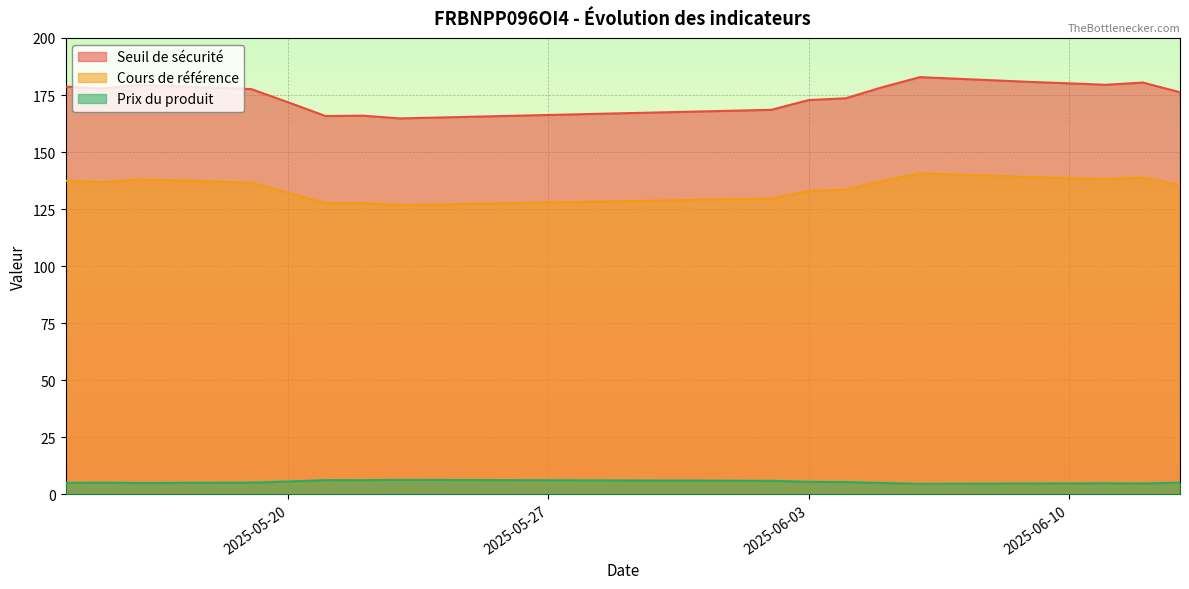

List the labels in order of Seuil de sécurité value, smallest first.

2025-05-23, 2025-05-21, 2025-05-22, 2025-06-02, 2025-05-20, 2025-06-03, 2025-06-04, 2025-06-13, 2025-05-19, 2025-05-15, 2025-06-05, 2025-05-14, 2025-05-16, 2025-06-11, 2025-06-10, 2025-06-12, 2025-06-09, 2025-06-06